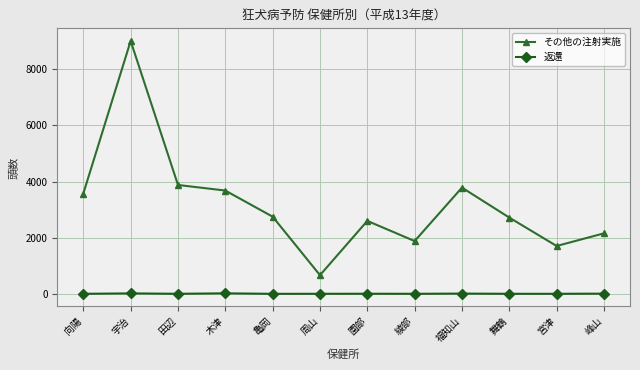

What are all the series names shown in the legend?

その他の注射実施, 返還